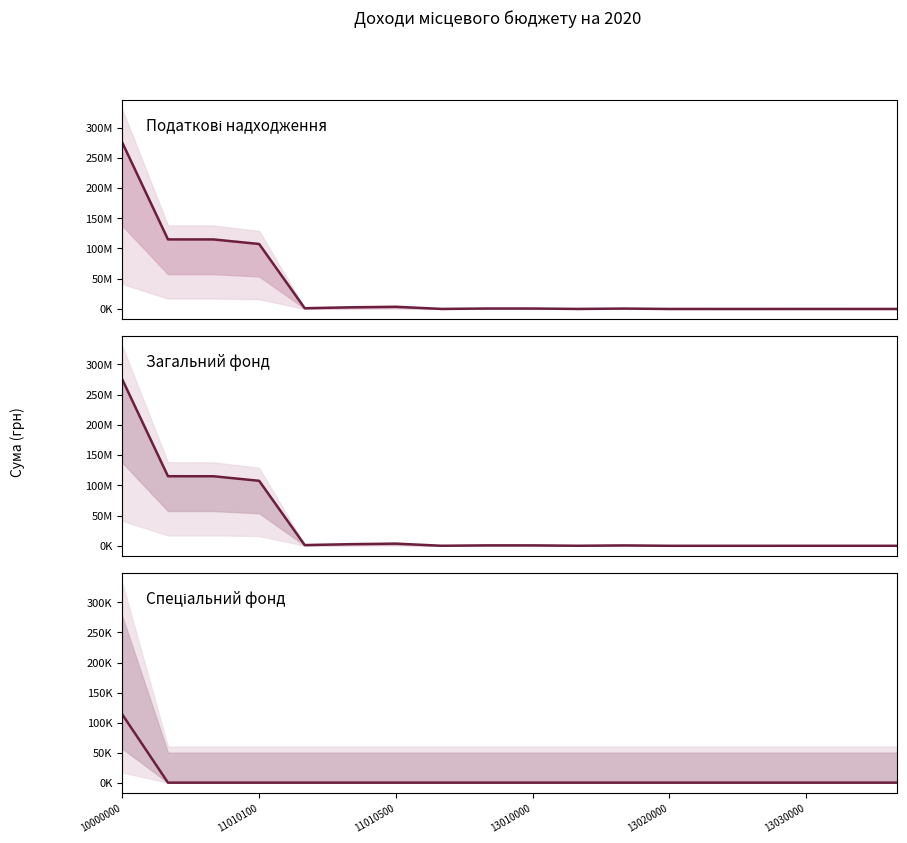

How many data points does each series have?

18